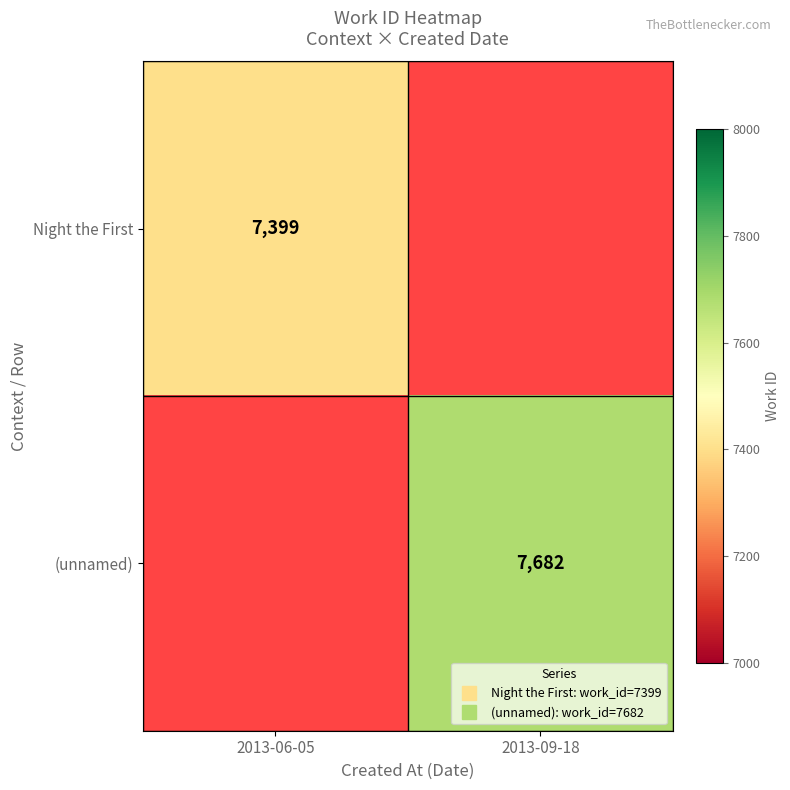

Rank the categories by (unnamed) value from lowest to highest.

2013-06-05, 2013-09-18